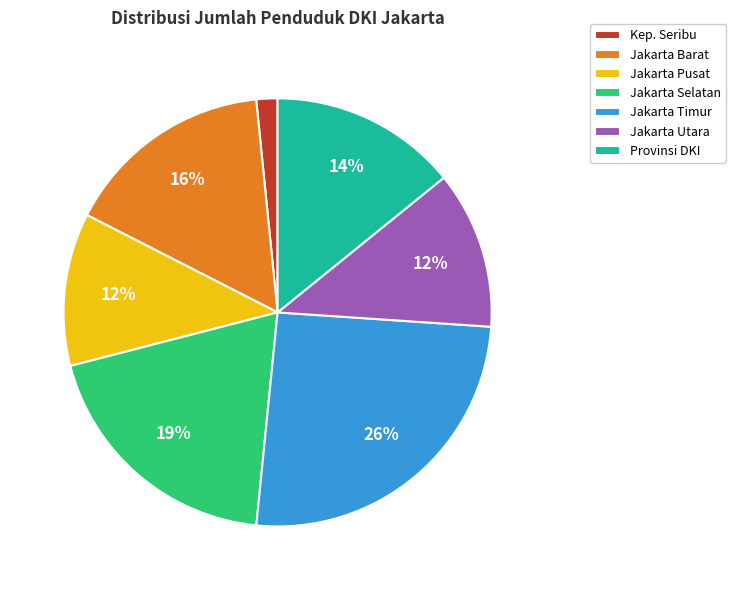

What percentage is the Jakarta Barat slice, to the nearest percent?

16%